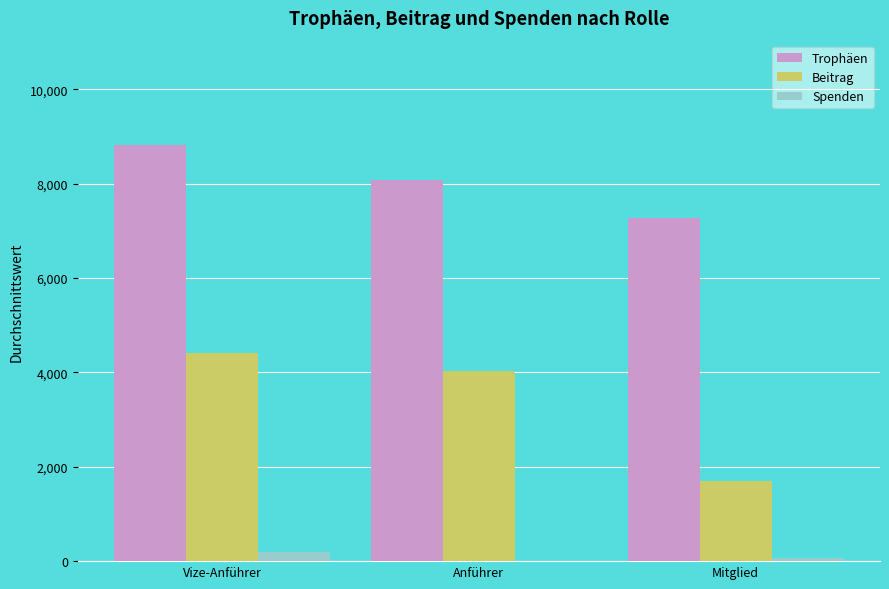

What is the maximum value for Trophäen?

8825.5